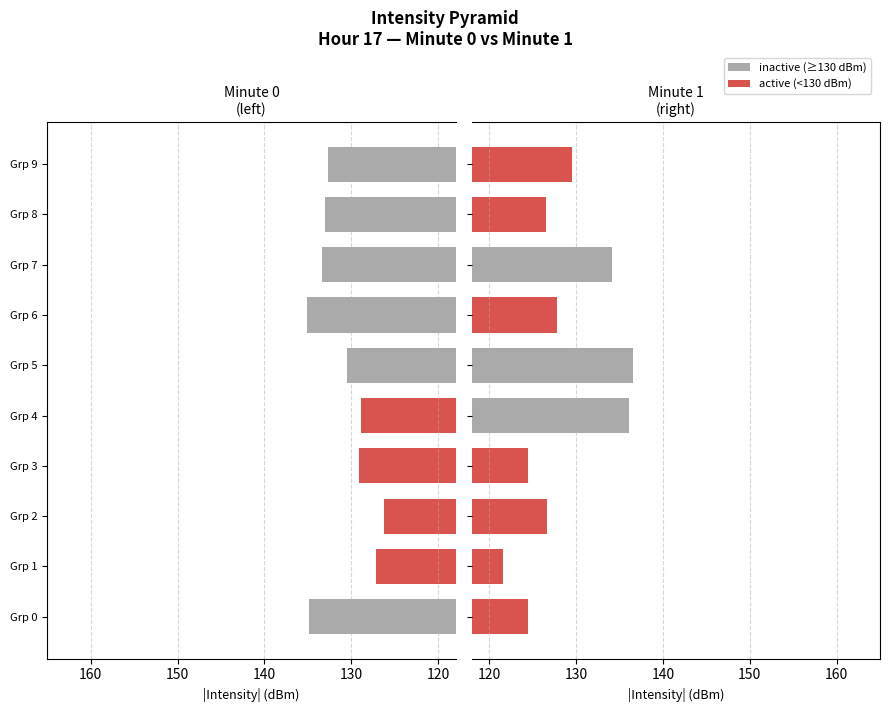

The value of minute 0 at Grp 0 is 50.3. True or false?

False